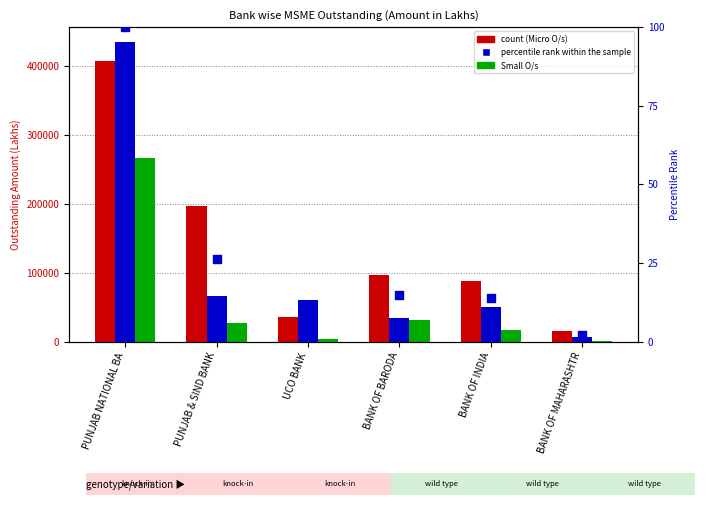

Which series has the largest total across all categories?

Micro O/s